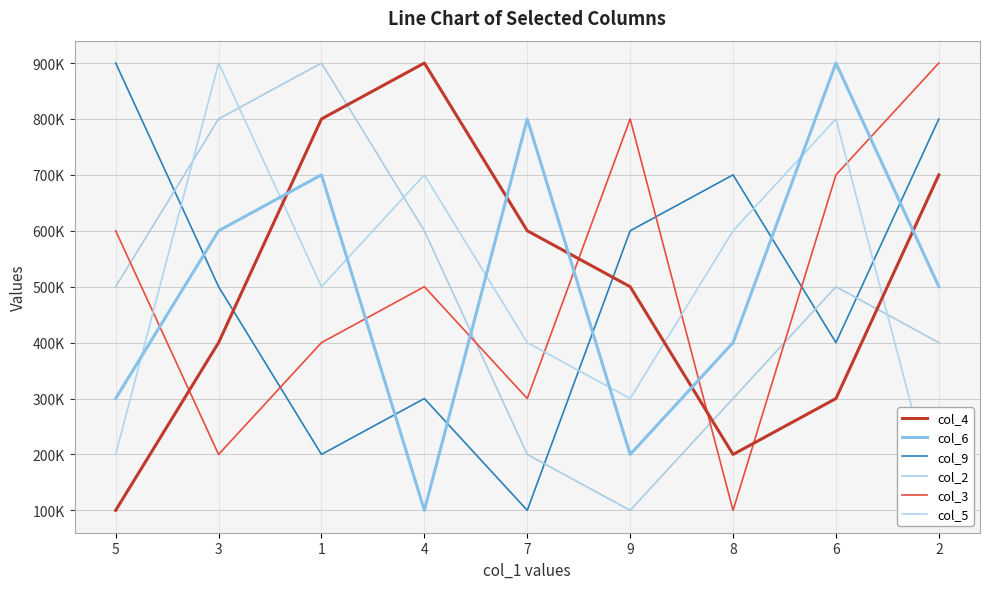

What is the approximate value of col_4 at 5?

100000